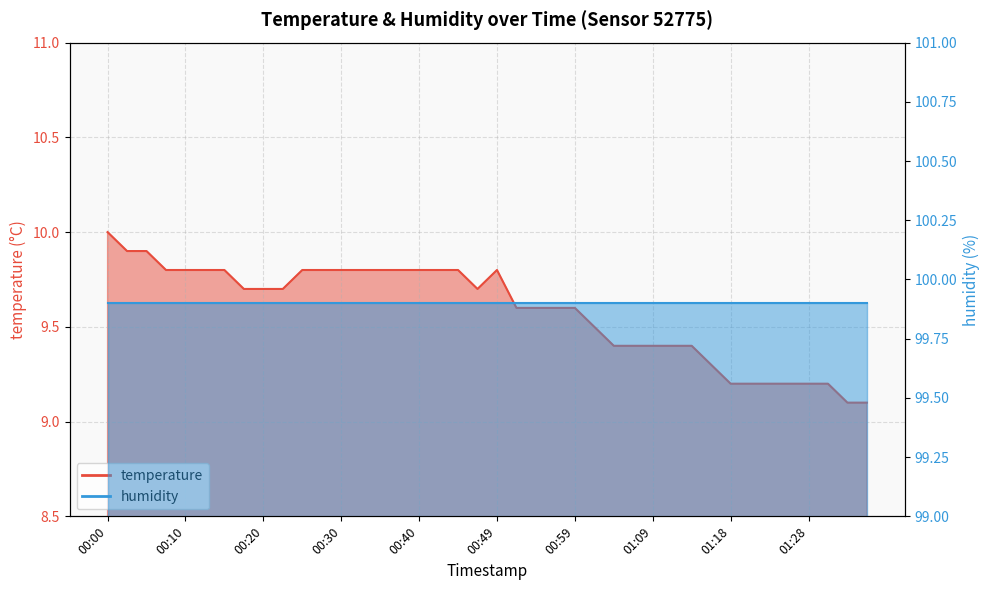

What is the value of the 2nd point from the left?

9.9